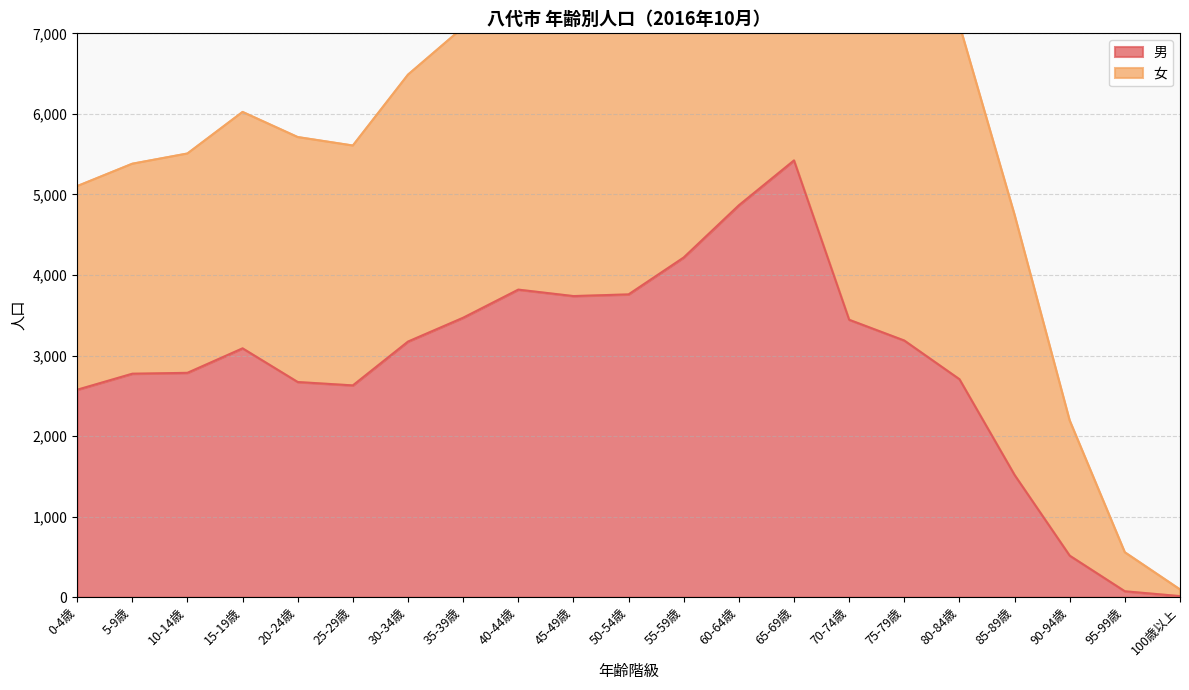

Which label corresponds to the largest value in the chart?

65-69歳